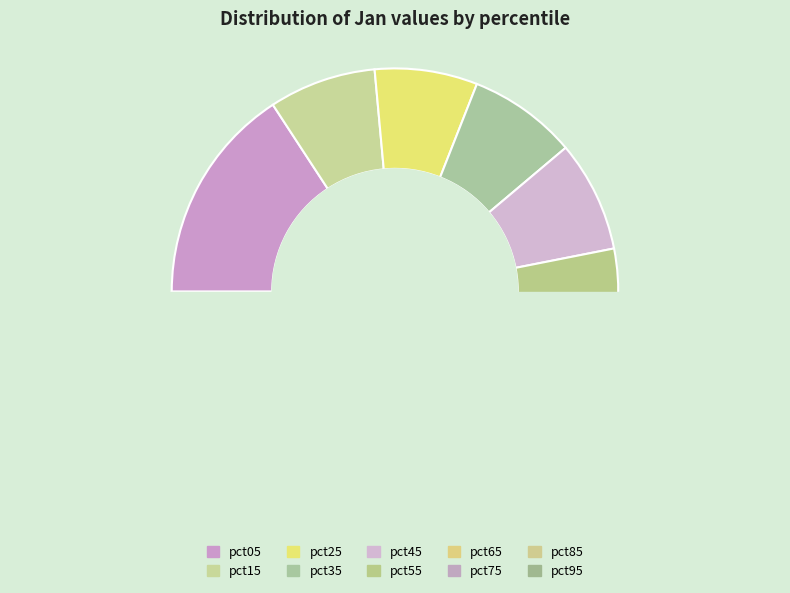

How much of the chart is everything except pct15?

92.2%